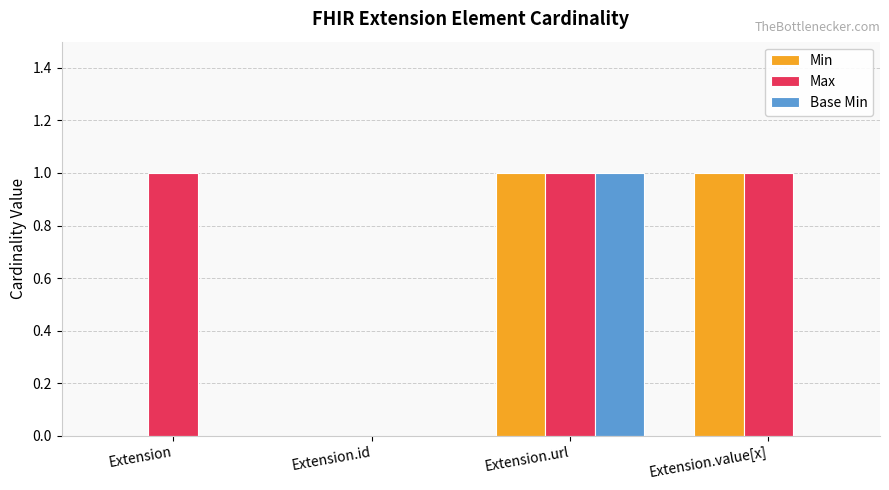

Which series has the largest total across all categories?

Max